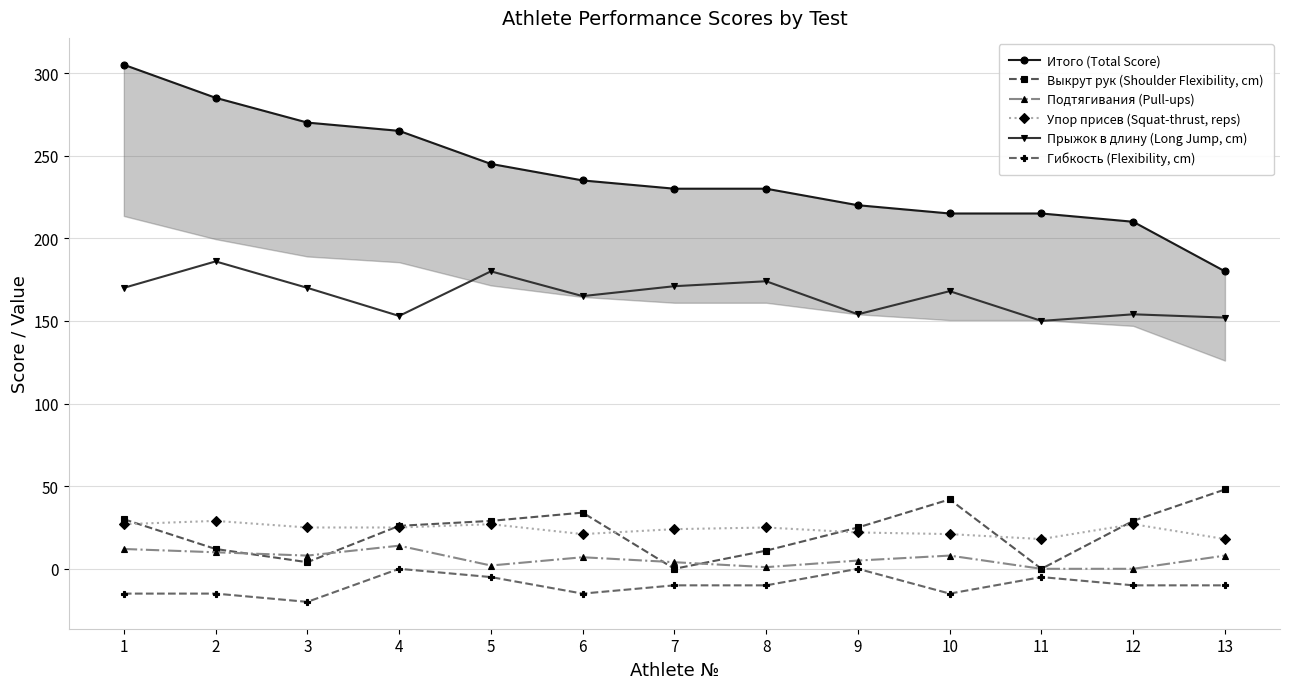

Is this an area chart (filled region under the line)?

No